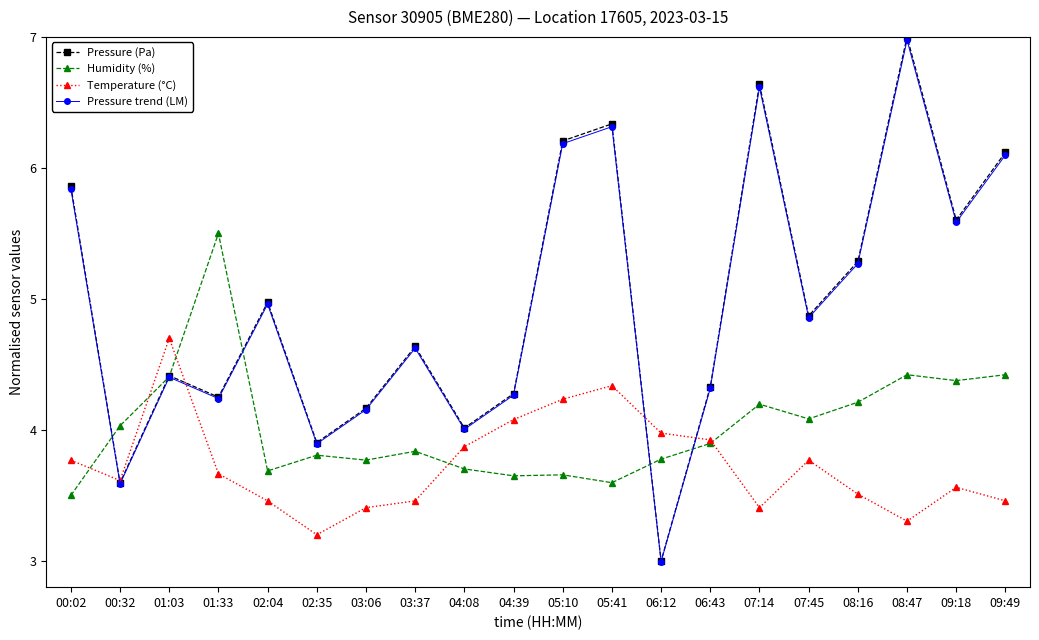

Which category has the lowest value across all series?

06:12